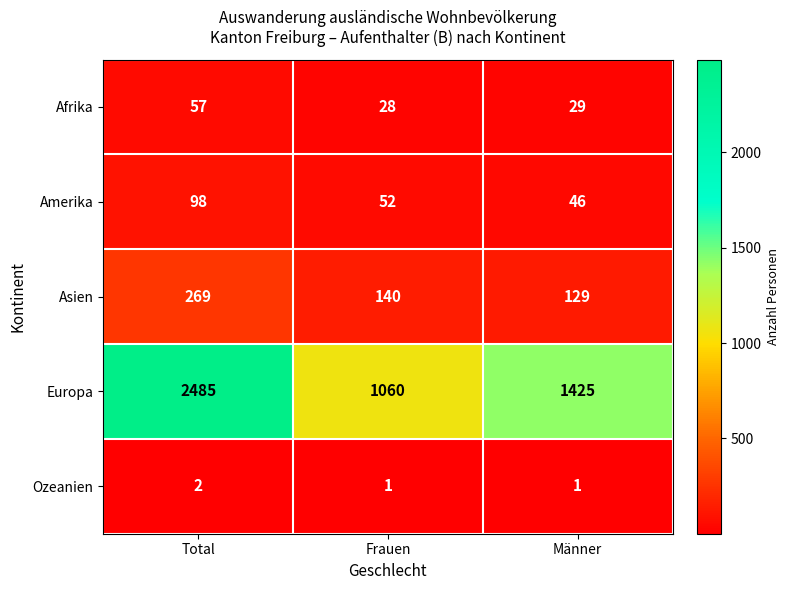

What is the sum of the Ozeanien values at Frauen and Total?

3